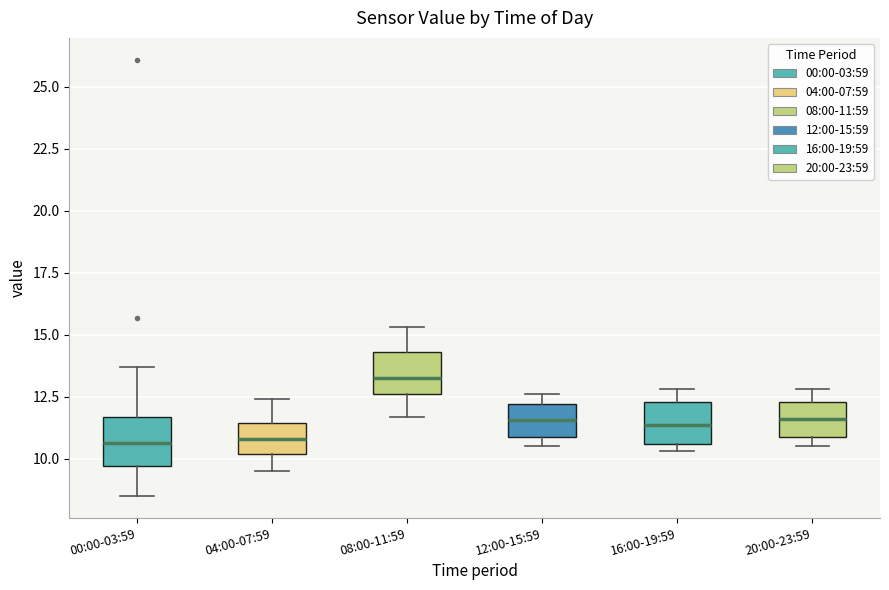

Reading left to right, transcribe this box plot: for each box, give where its median line is, the range the box spans, and where its two whiskers end, as read against the y-axis. The values are not printed on the chart, so give them approximately, as read against the axis.

00:00-03:59: median 10.5, box 9.5 to 11.5, whiskers 8.5 to 13.5
04:00-07:59: median 11.0, box 10.0 to 11.5, whiskers 9.5 to 12.5
08:00-11:59: median 13.5, box 12.5 to 14.5, whiskers 11.5 to 15.5
12:00-15:59: median 11.5, box 11.0 to 12.0, whiskers 10.5 to 12.5
16:00-19:59: median 11.5, box 10.5 to 12.5, whiskers 10.5 (just below the box's lower edge) to 13.0
20:00-23:59: median 11.5, box 11.0 to 12.5, whiskers 10.5 to 13.0